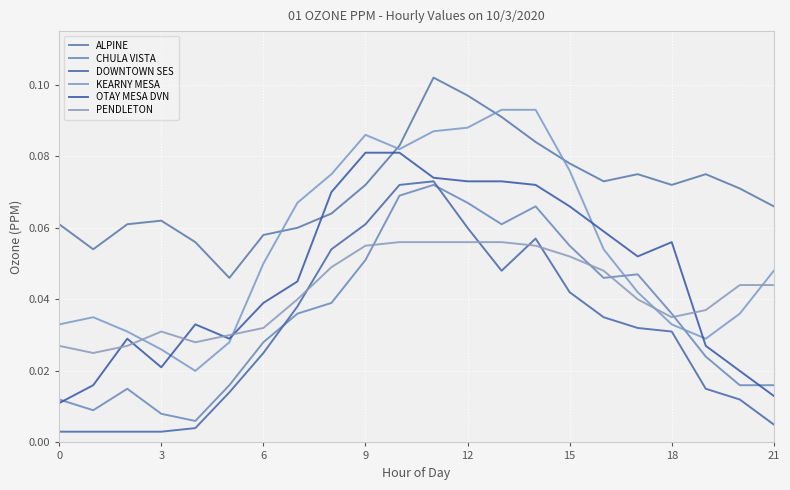

Which category has the highest value across all series?

11